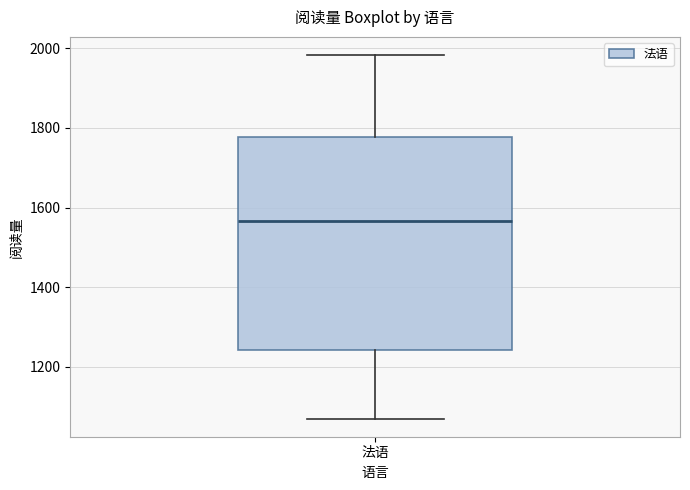

Transcribe this box plot: give where the median line is, the range the box spans, and where the two whiskers end, as read against the y-axis. The values are not printed on the chart, so give them approximately, as read against the axis.

median 1560, box 1240 to 1780, whiskers 1080 to 1980